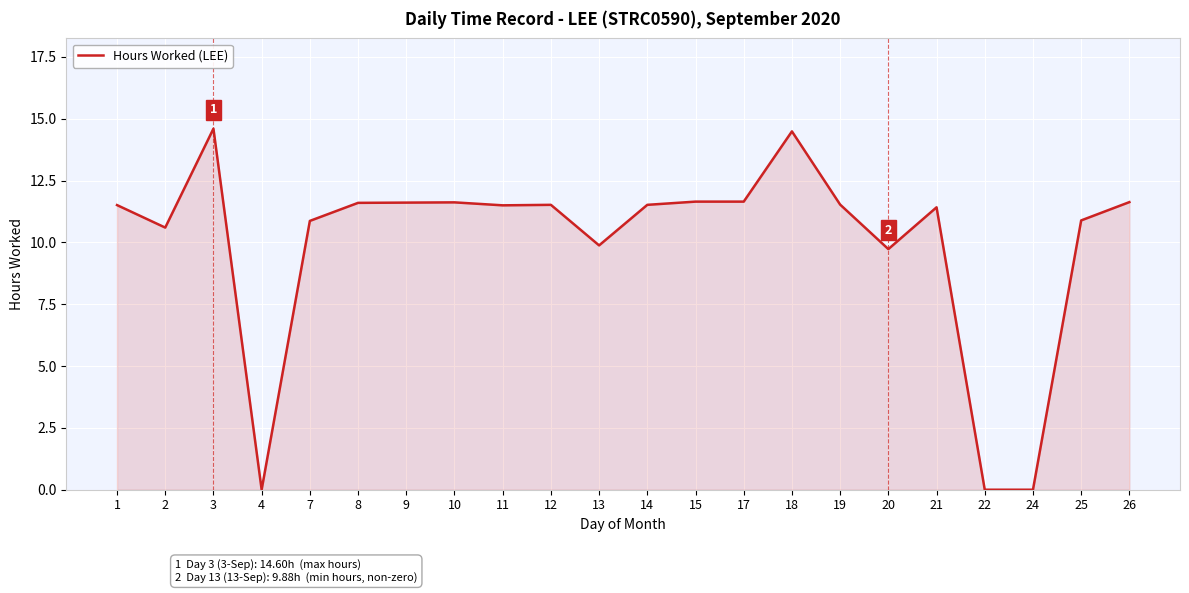

How many distinct data groups are displayed?

1